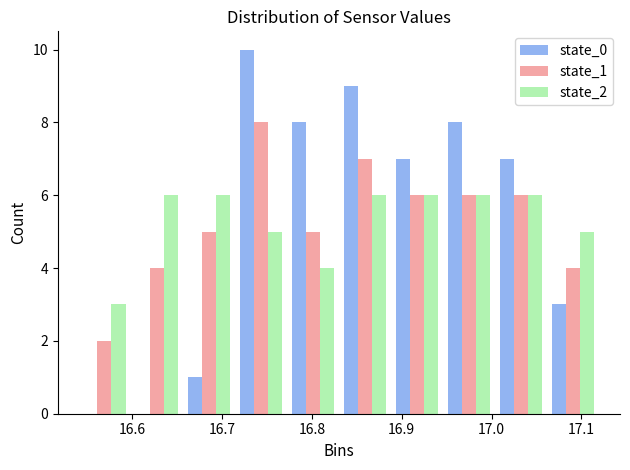

What is the height of the state_0 bar covering 16.656 to 16.714 on the x-axis? Neither the bar edges nor the heights are printed on the chart, so give them approximately, as read against the axes.

1